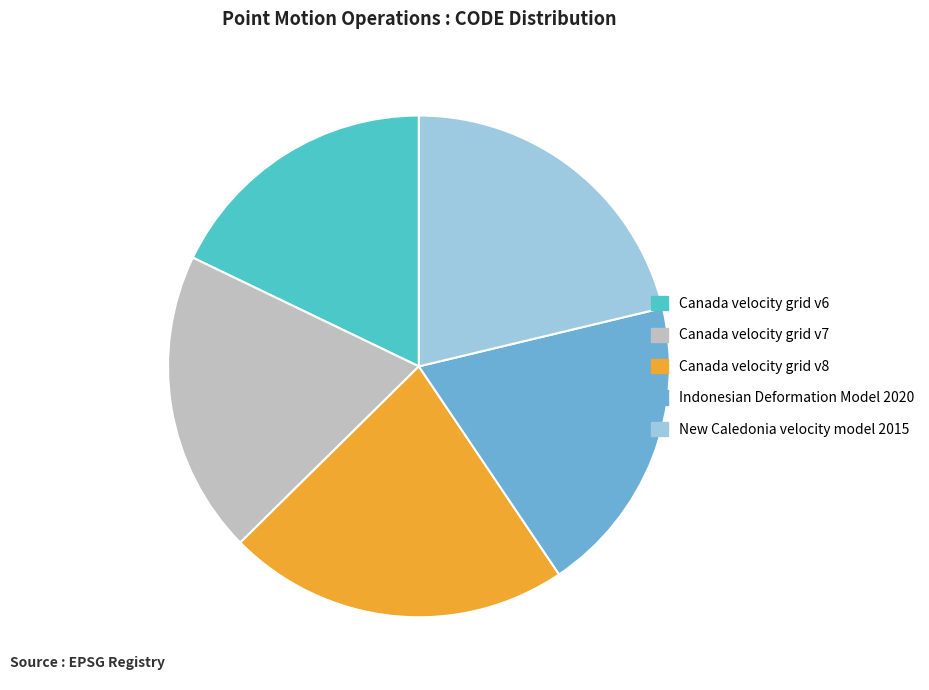

True or false: Indonesian Deformation Model 2020 accounts for 19% of the total.

True